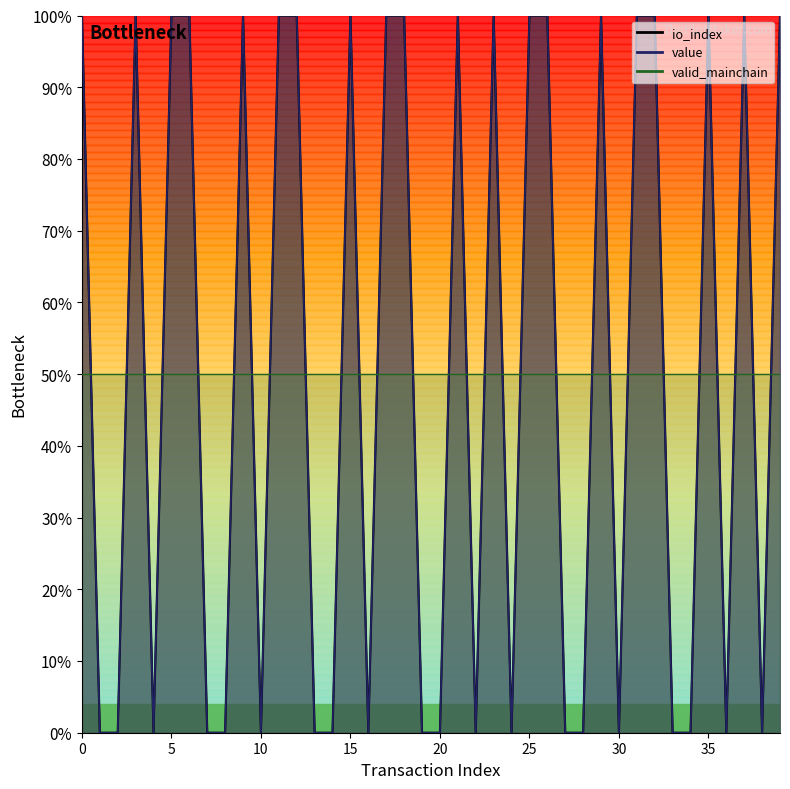

Does the chart have visible grid lines?

No